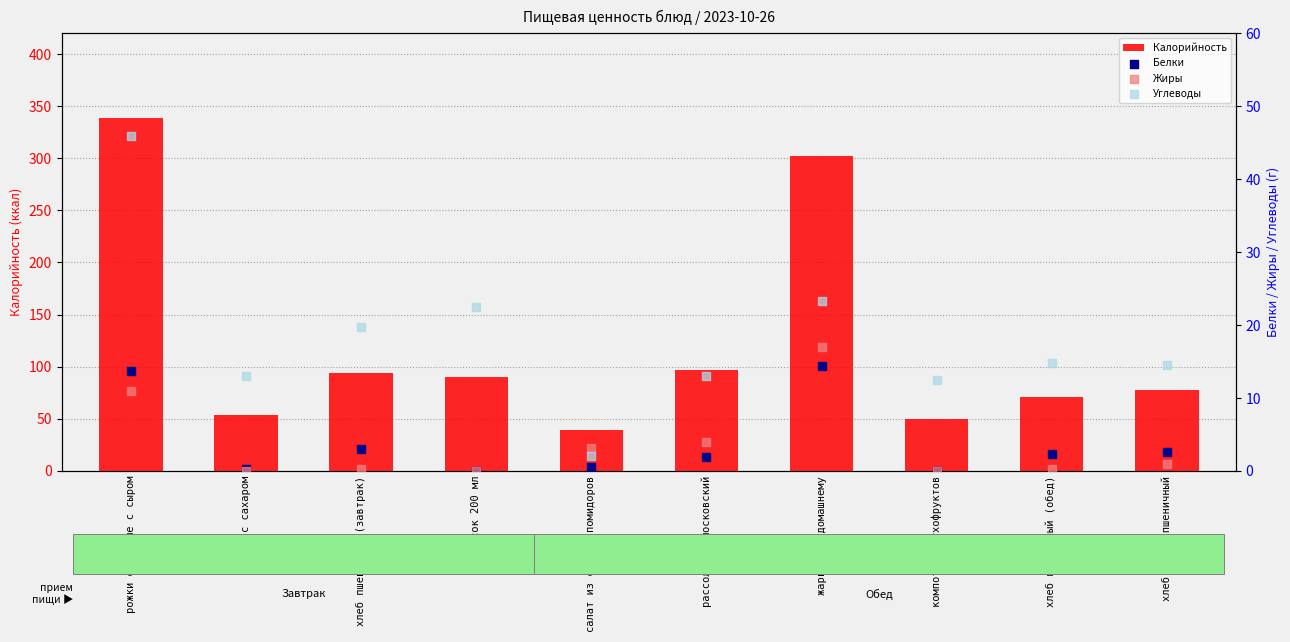

At which category is the sum across all series the highest?

рожки отварные с сыром